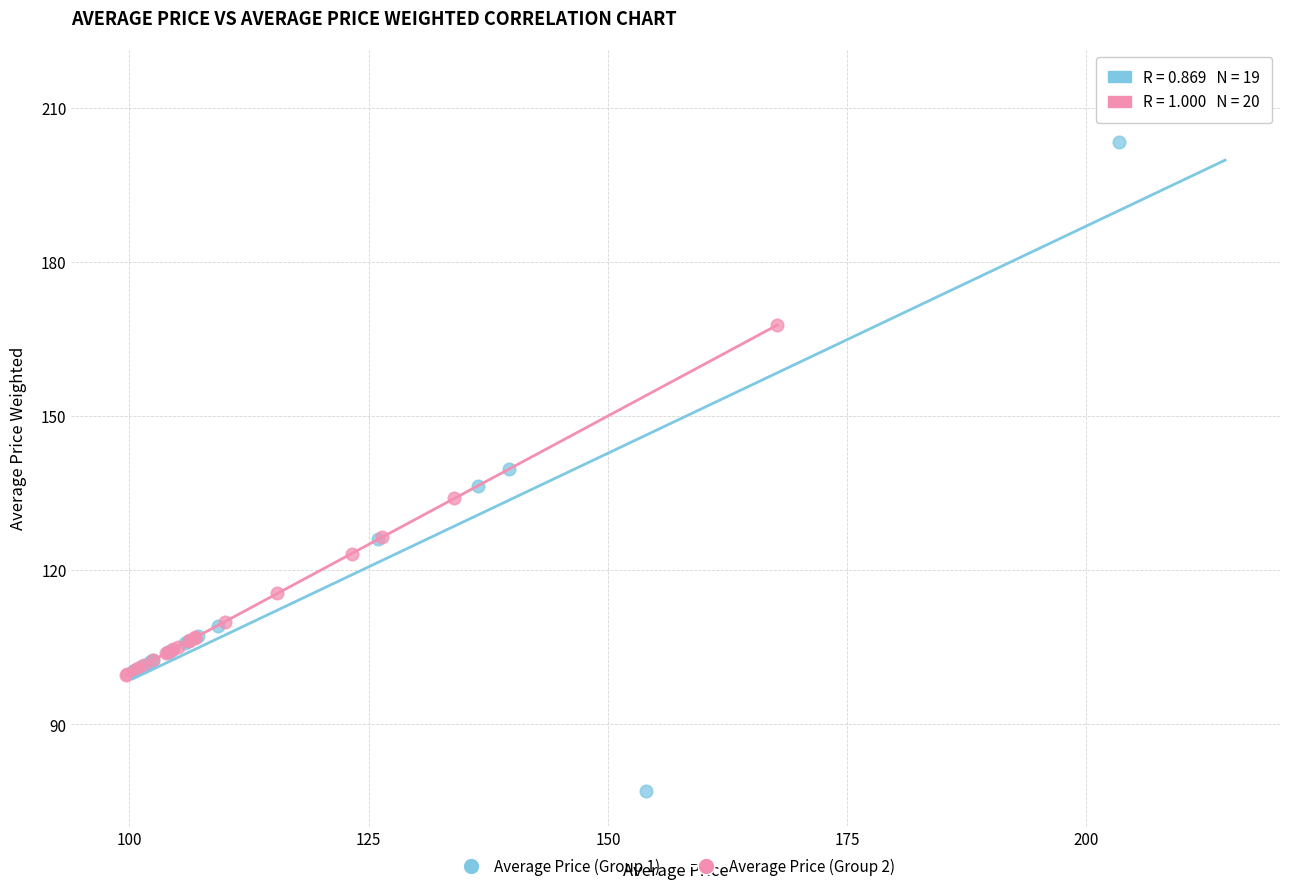

What are all the series names shown in the legend?

Average Price (Group 1), Average Price (Group 2)